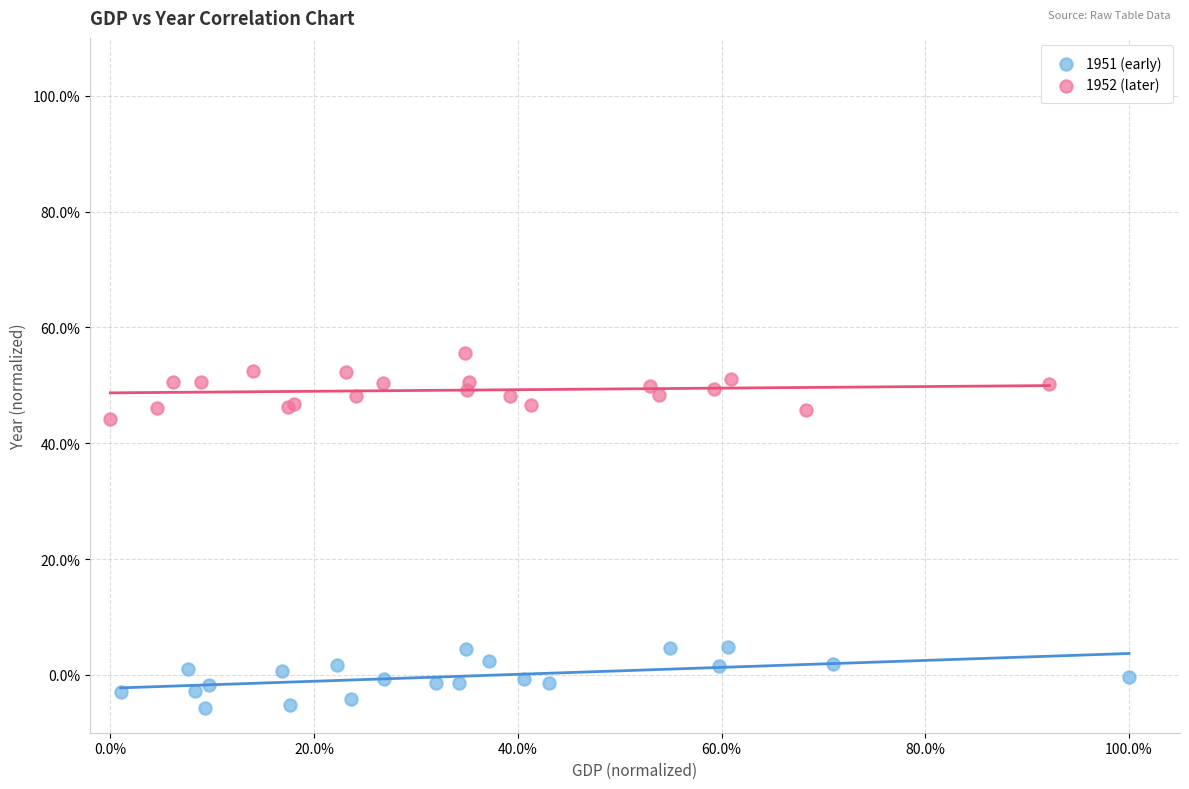

What are all the series names shown in the legend?

1951 (early), 1952 (later)